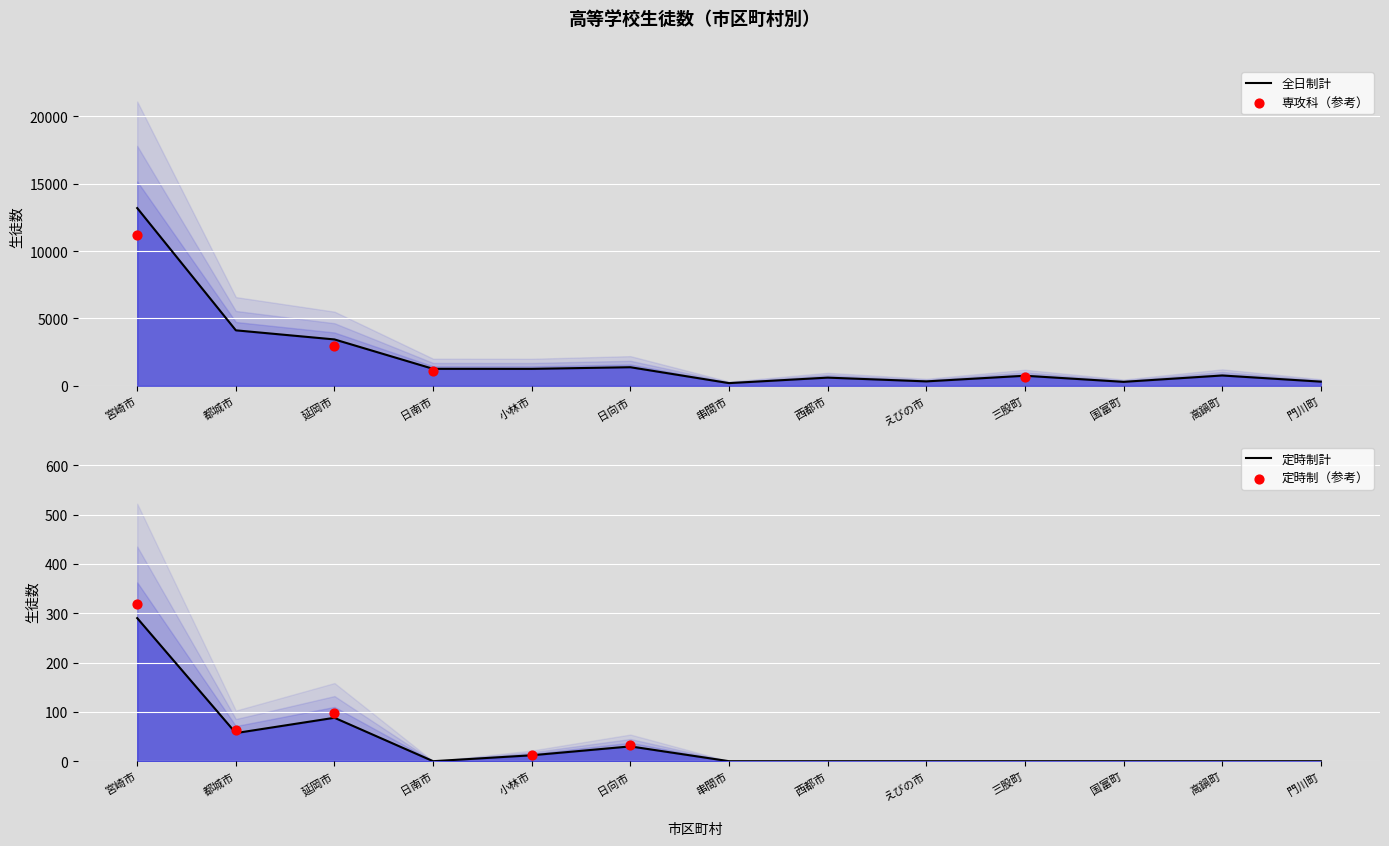

Which series has the largest Y range (max minus min)?

全日制計